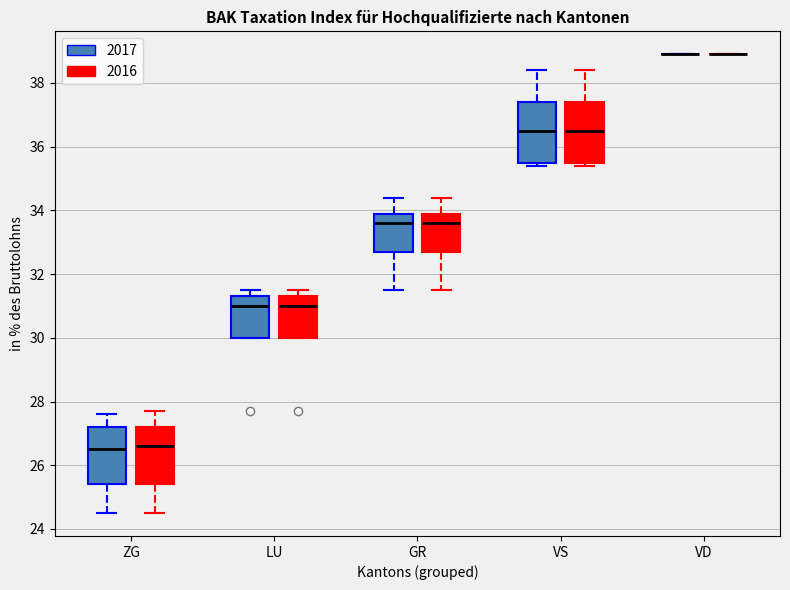

Reading left to right, transcribe this box plot: for each box, give where its median line is, the range the box spans, and where its two whiskers end, as read against the y-axis. The values are not printed on the chart, so give them approximately, as read against the axis.

ZG (2017): median 26.6, box 25.4 to 27.2, whiskers 24.6 to 27.6
ZG (2016): median 26.6, box 25.4 to 27.2, whiskers 24.6 to 27.8
LU (2017): median 31.0, box 30.0 to 31.4, whiskers 30.0 to 31.6
LU (2016): median 31.0, box 30.0 to 31.4, whiskers 30.0 to 31.6
GR (2017): median 33.6, box 32.8 to 34.0, whiskers 31.6 to 34.4
GR (2016): median 33.6, box 32.8 to 34.0, whiskers 31.6 to 34.4
VS (2017): median 36.6, box 35.6 to 37.4, whiskers 35.4 to 38.4
VS (2016): median 36.6, box 35.6 to 37.4, whiskers 35.4 to 38.4
VD (2017): box collapsed to a line at 39.0, whiskers 39.0 to 39.0
VD (2016): box collapsed to a line at 39.0, whiskers 39.0 to 39.0